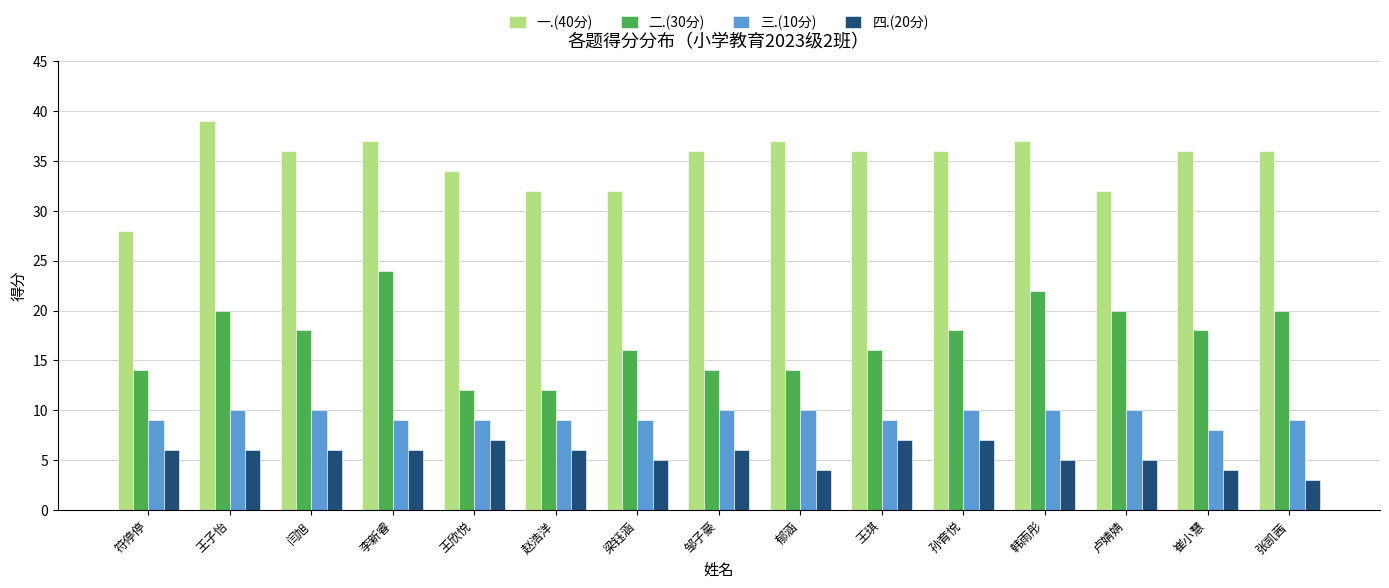

What is the sum of all 四.(20分) values?

83